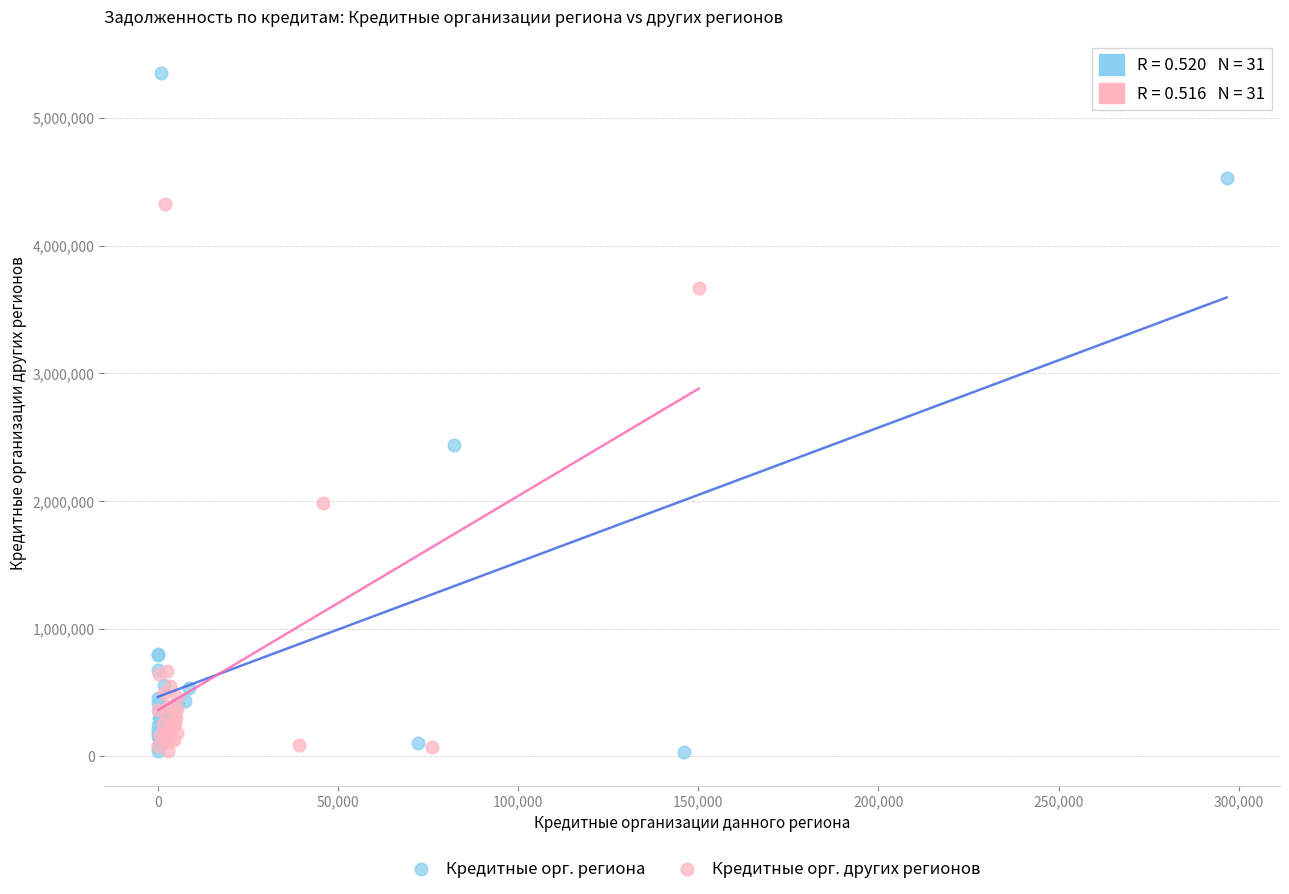

Which series contains the highest Y value?

Кредитные орг. региона